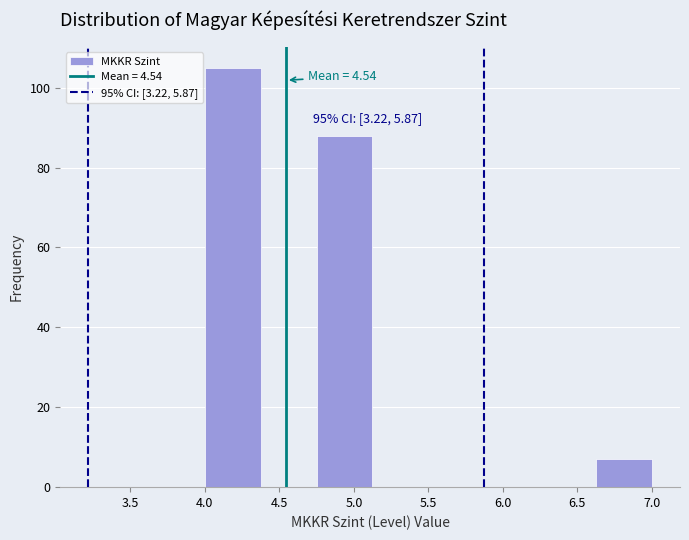

Which range on the x-axis has the tallest bar?

4.000 to 4.375